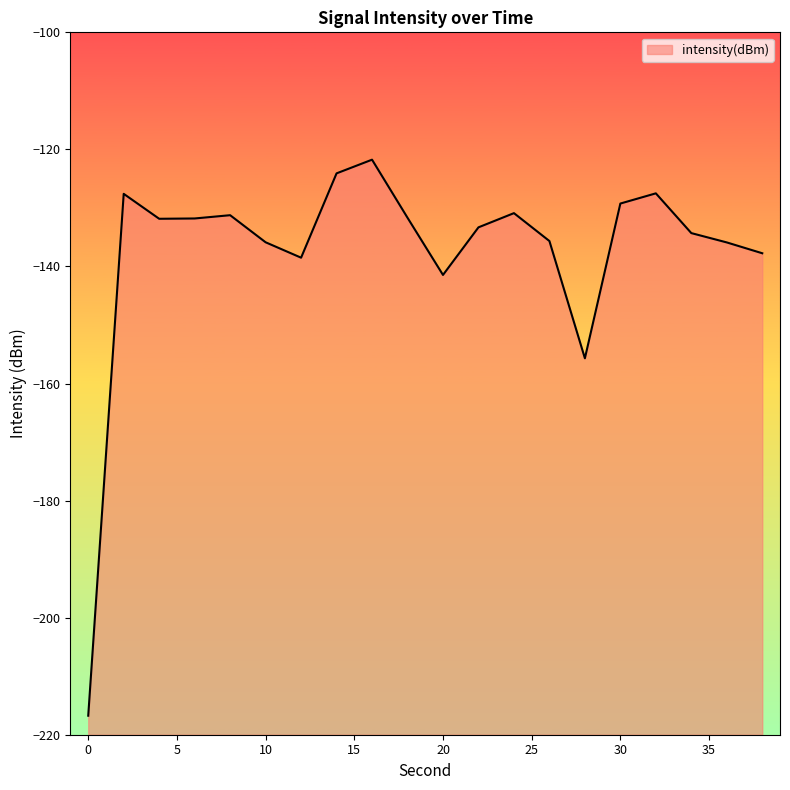

Where is the data nearest to the value -169?

28